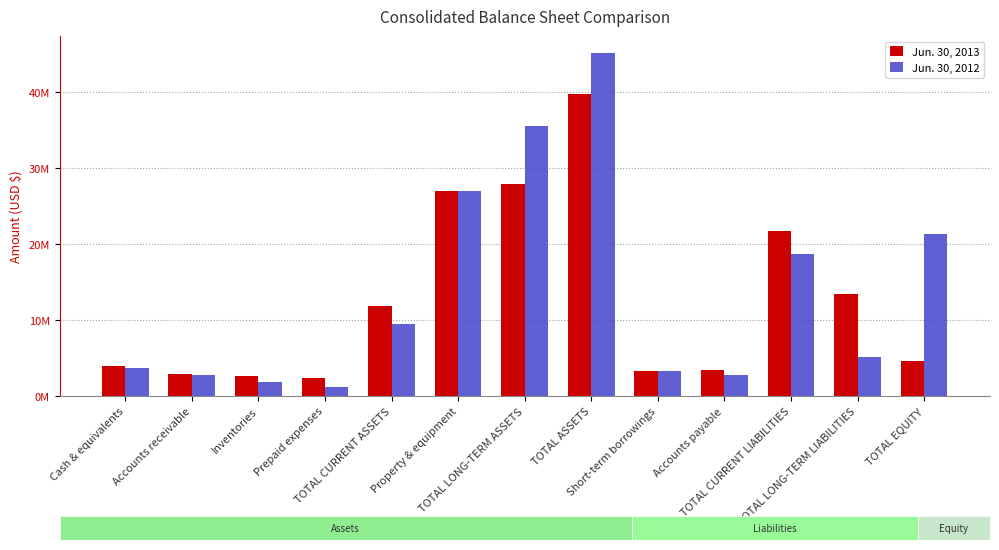

What is the sum of all Jun. 30, 2013 values?

164757713